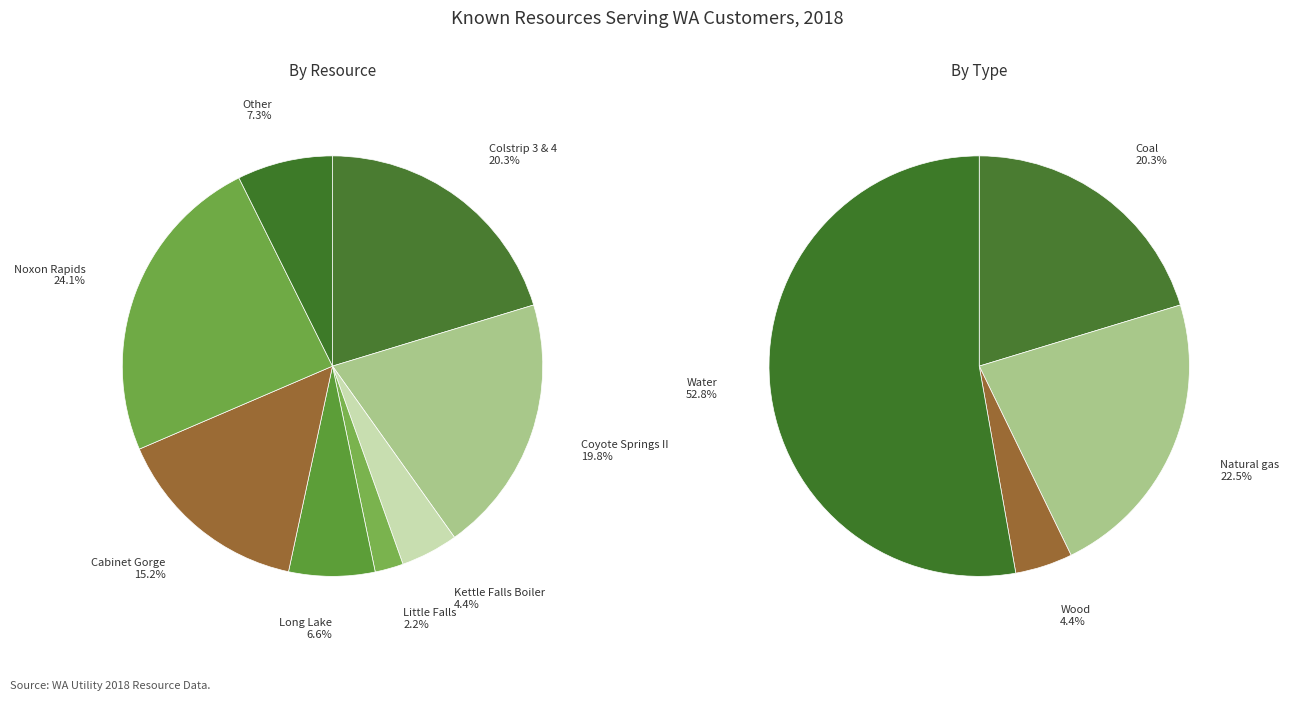

Is Post Falls the majority of the pie?

No